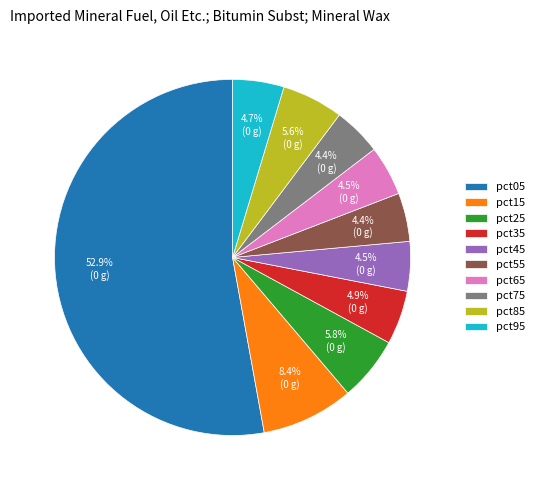

The pct75 slice represents 4% of the pie. True or false?

True